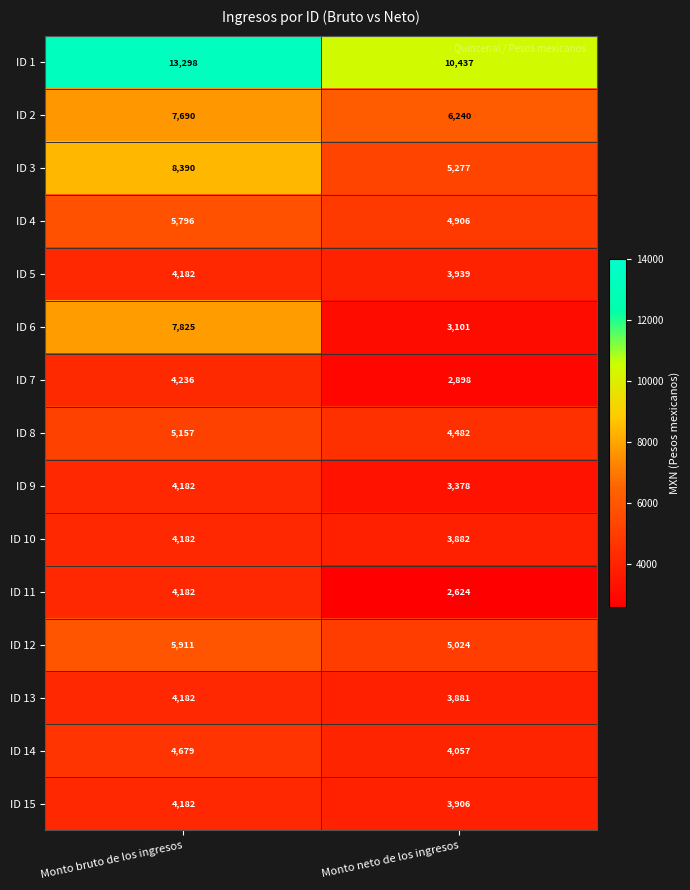

What is the sum of all ID 11 values?

6806